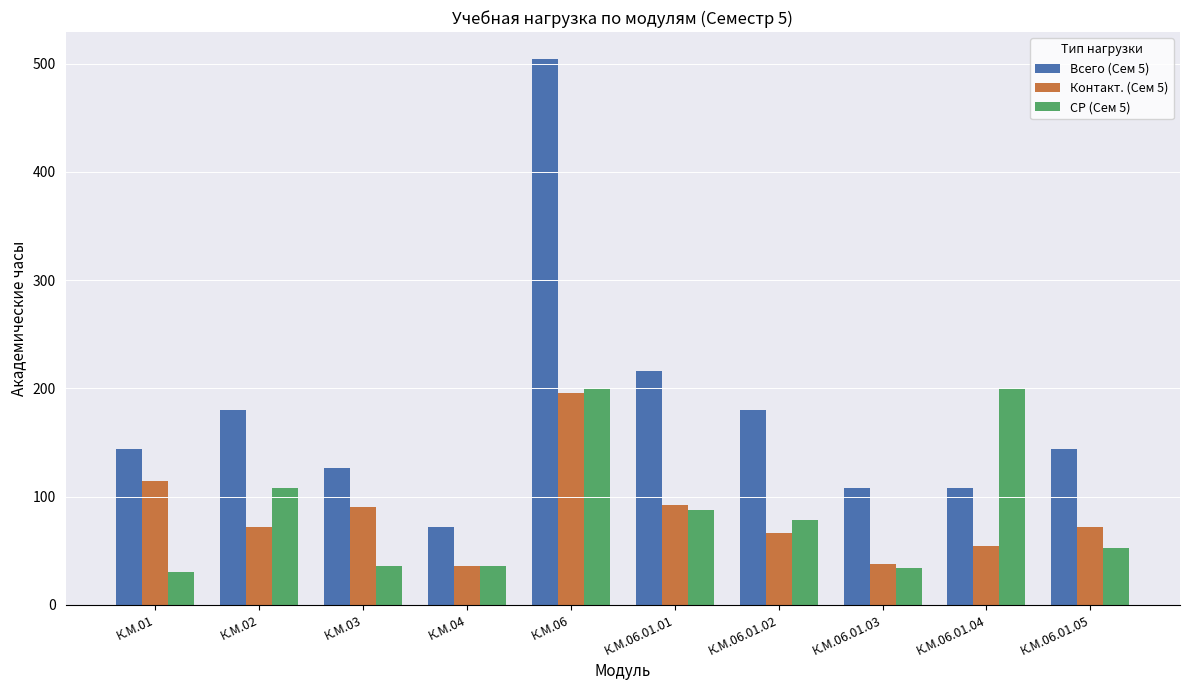

Which series changed the most between К.М.02 and К.М.06?

Всего (Сем 5)